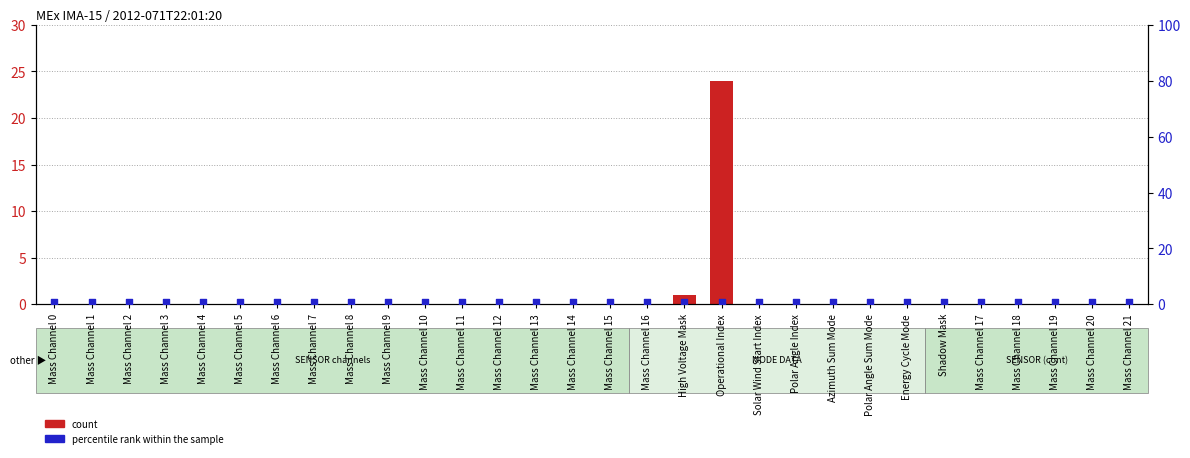

Is the value of count at Mass Channel 14 greater than the value of percentile rank within the sample at Mass Channel 16?

No